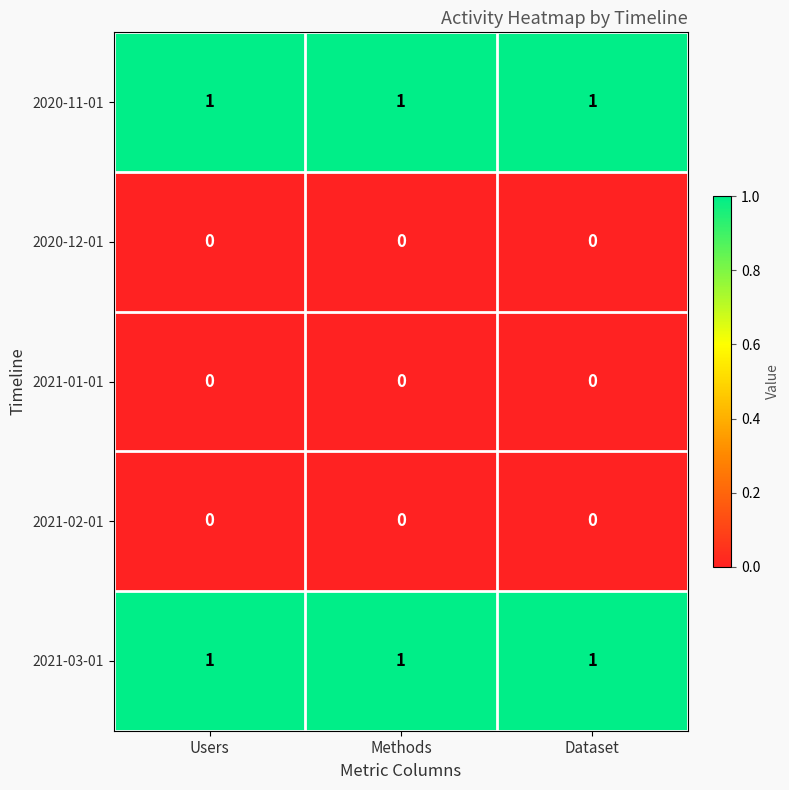

Is the value of 2021-03-01 at Dataset greater than the value of 2021-01-01 at Dataset?

Yes